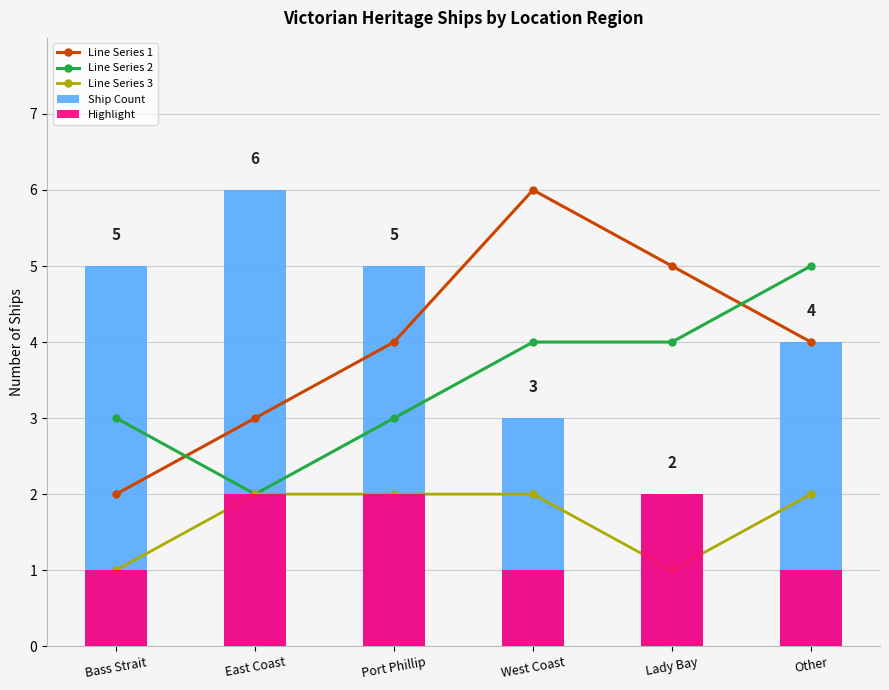

Reading right to left, extract all data points from this chart.

Line Series 1: Other=4	Lady Bay=5	West Coast=6	Port Phillip=4	East Coast=3	Bass Strait=2
Line Series 2: Other=5	Lady Bay=4	West Coast=4	Port Phillip=3	East Coast=2	Bass Strait=3
Line Series 3: Other=2	Lady Bay=1	West Coast=2	Port Phillip=2	East Coast=2	Bass Strait=1
Ship Count: Other=4	Lady Bay=2	West Coast=3	Port Phillip=5	East Coast=6	Bass Strait=5
Highlight: Other=1	Lady Bay=2	West Coast=1	Port Phillip=2	East Coast=2	Bass Strait=1